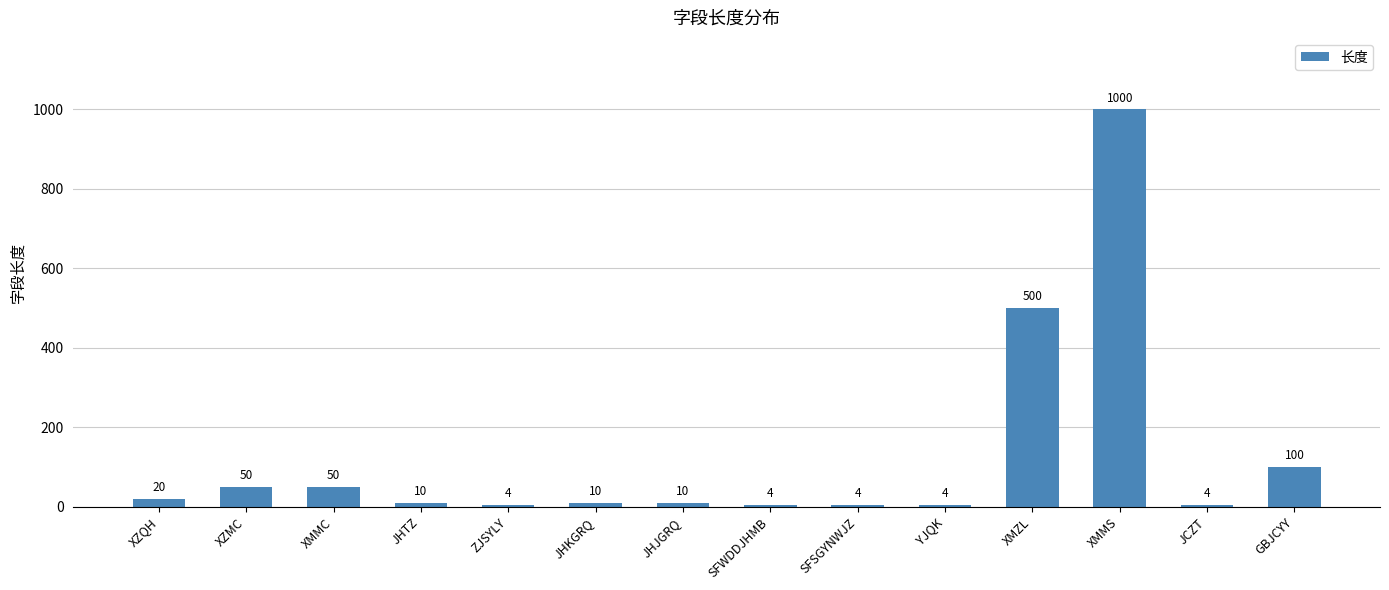

What is the greatest value displayed?

1000